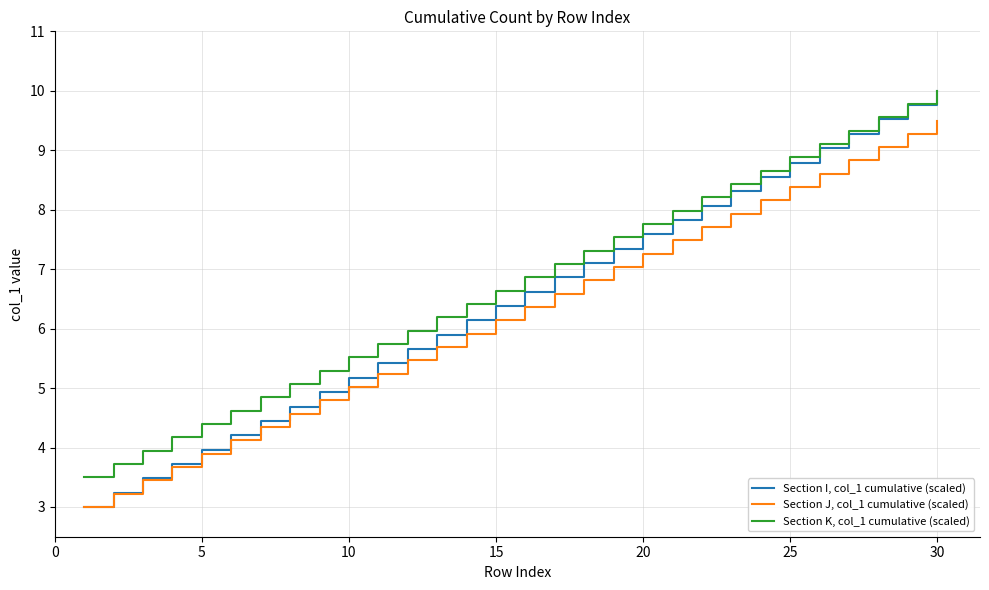

Which series has the widest spread of values?

Section I, col_1 cumulative (scaled)